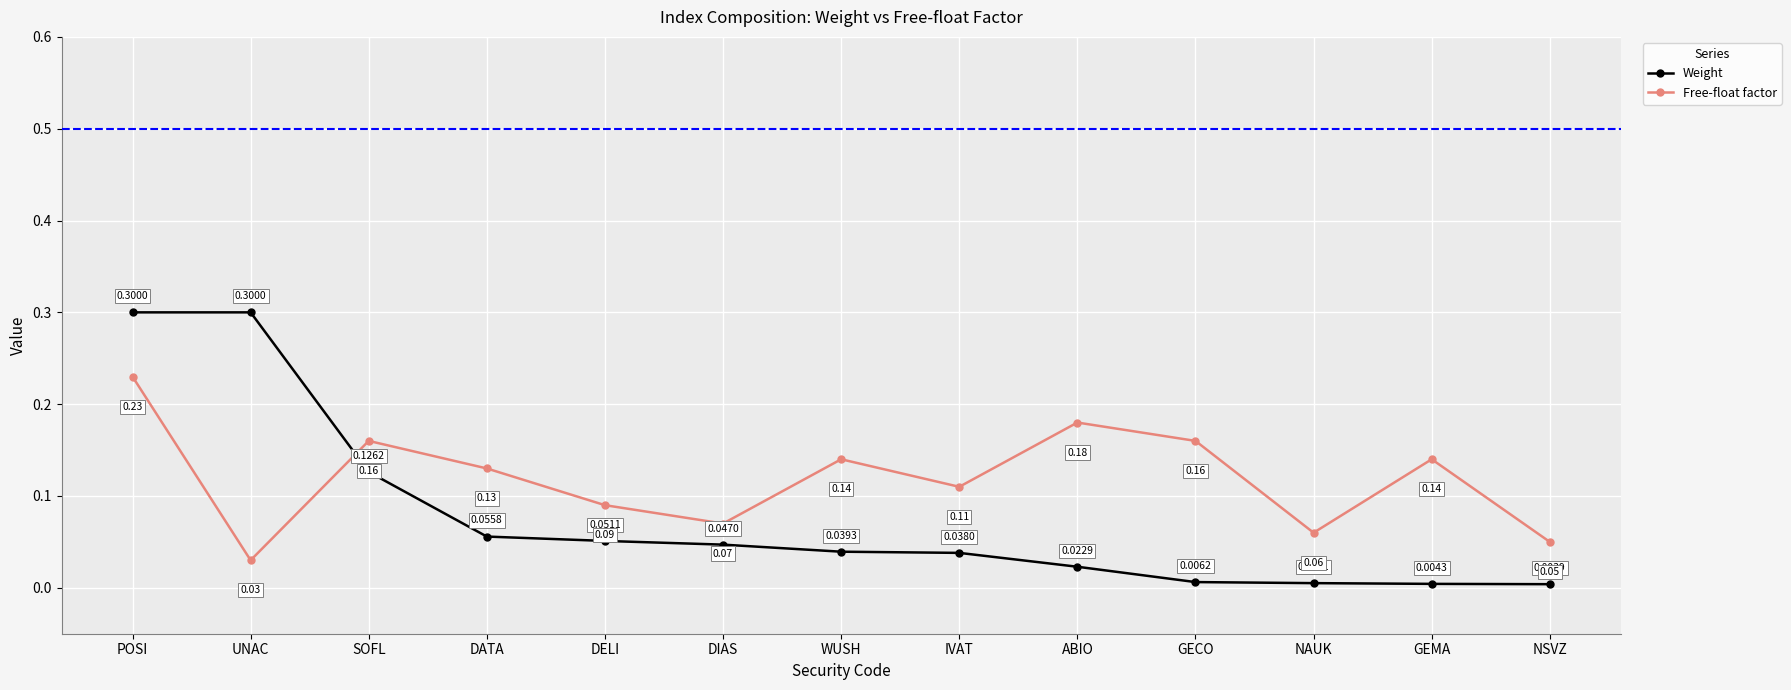

What is the sum of all Weight values?

1.0